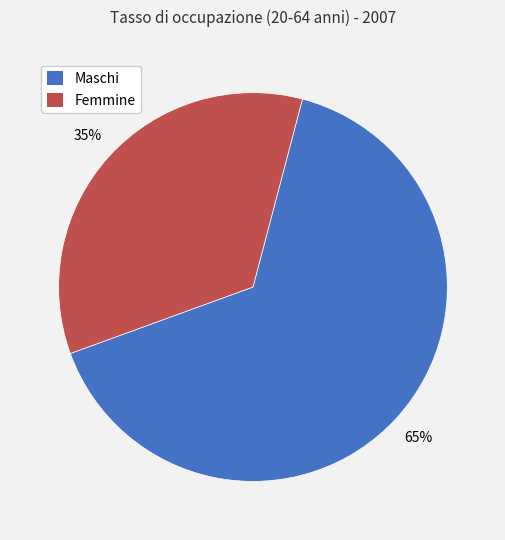

To the nearest percent, what is the combined percentage of Maschi and Femmine?

100%